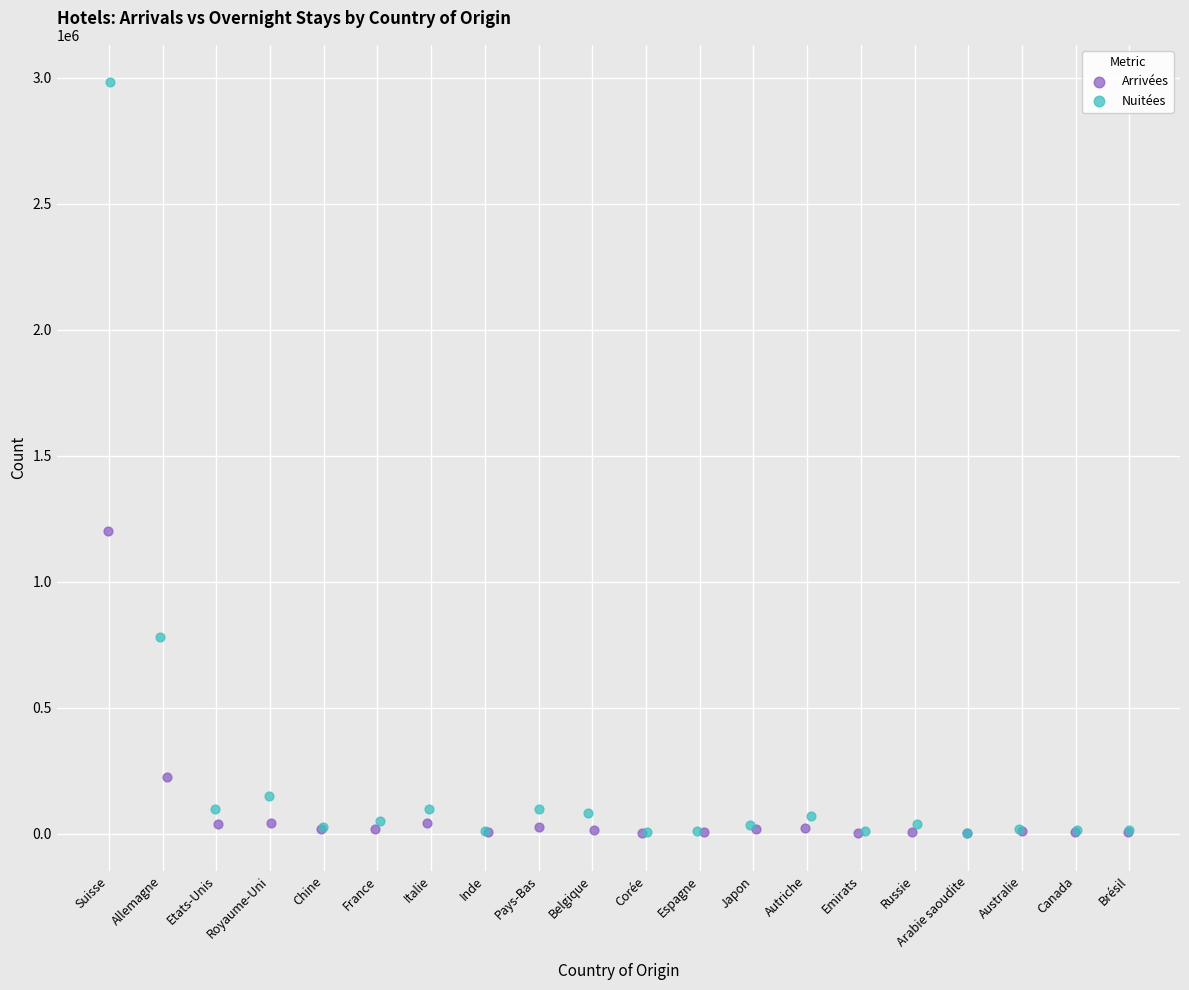

Which series reaches the maximum Y coordinate?

Nuitées